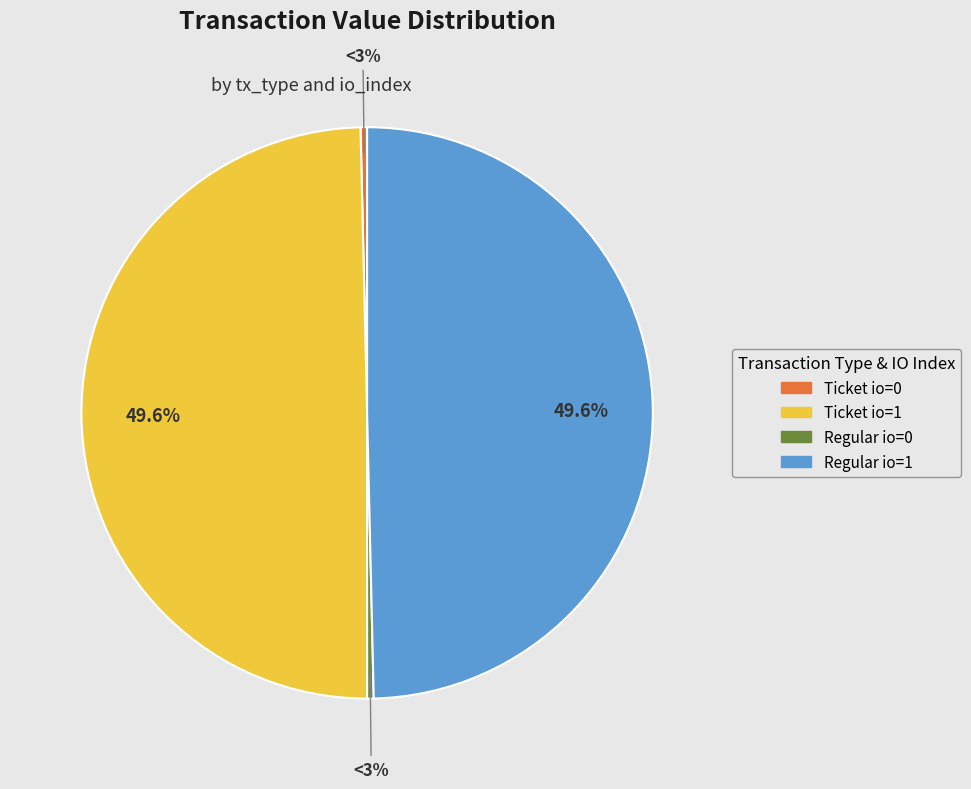

Is there any slice that represents more than half of the pie?

No